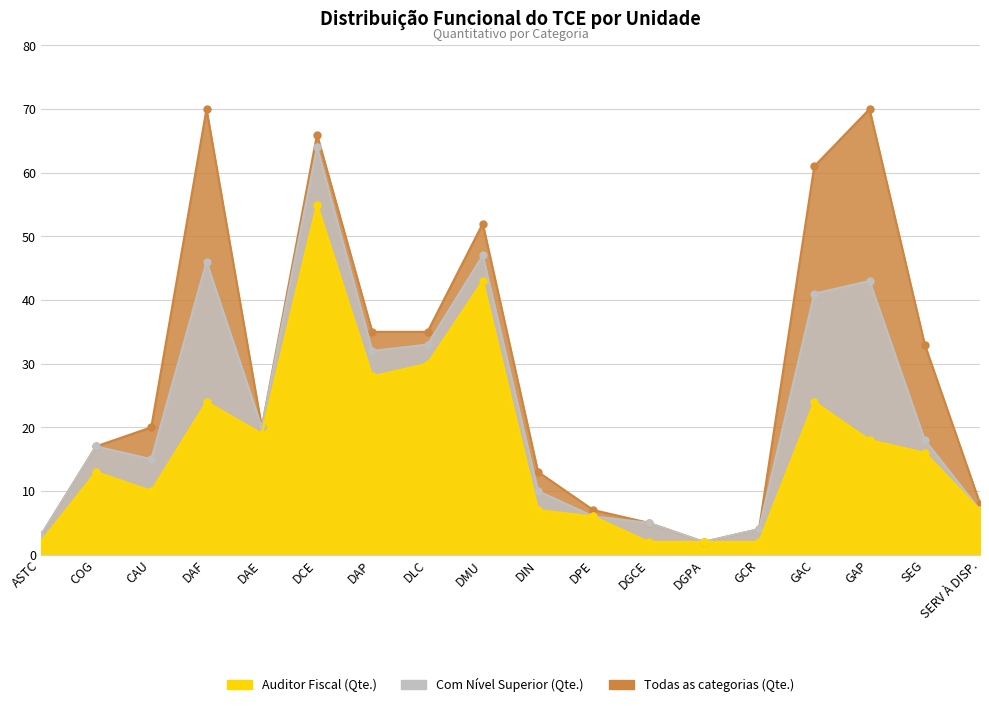

Where does the Todas as categorias (Qte.) series first go above 20?

DAF